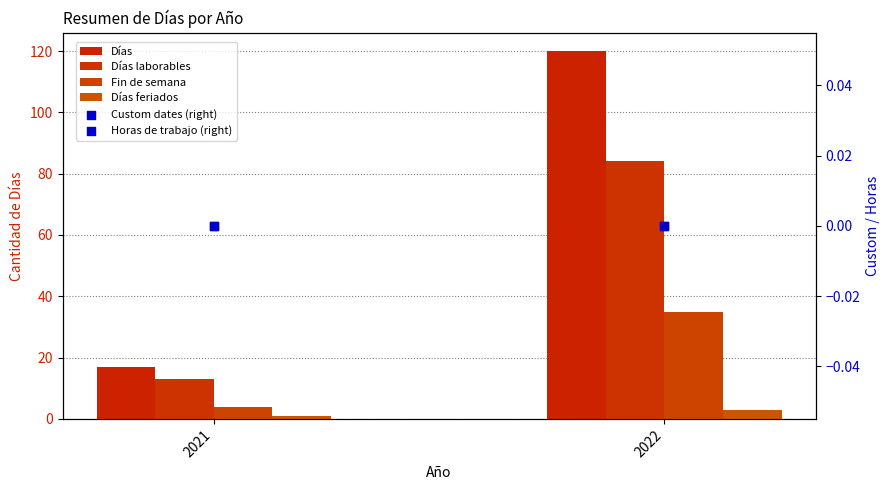

Which series has the largest total across all categories?

Días